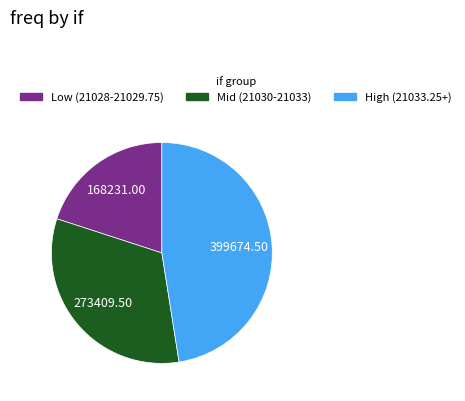

Does any single category account for the majority?

No